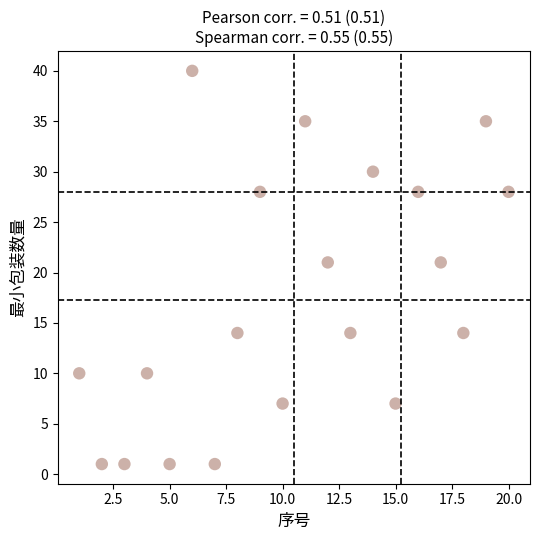

What is the range of Y values (max minus min)?

39